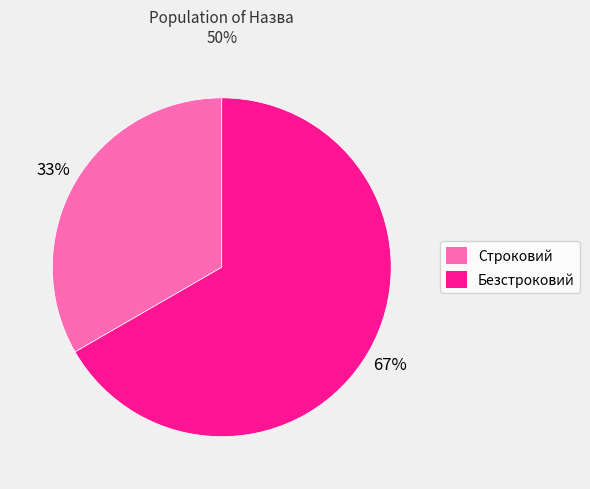

To the nearest percent, what portion does Безстроковий represent?

67%